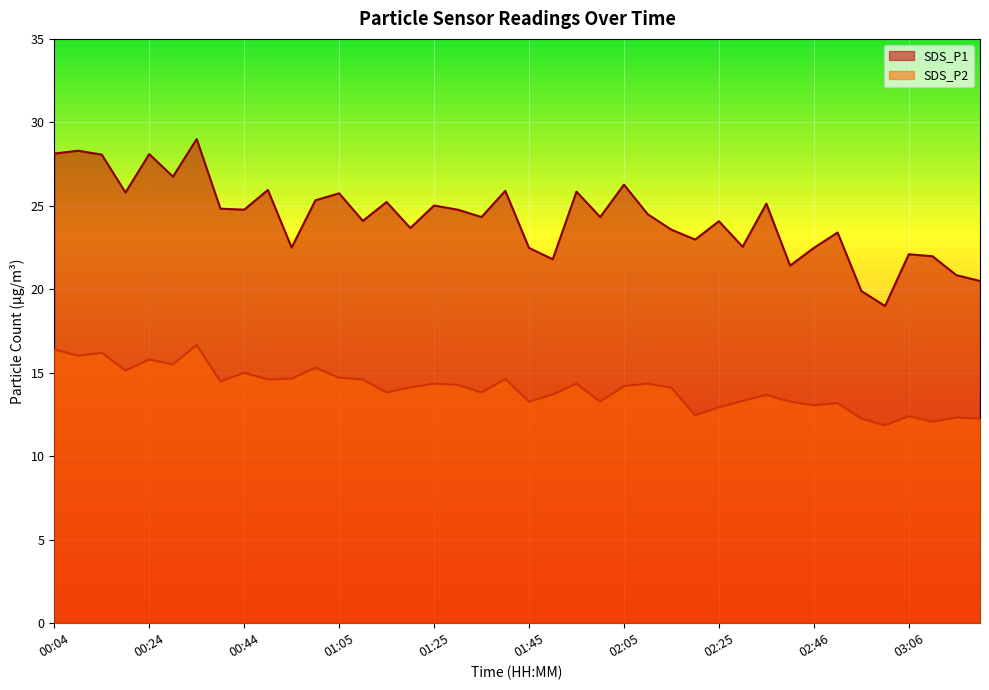

Reading left to right, transcribe all the data shown in this chart.

SDS_P1: 00:04=28.1	00:09=28.3	00:14=28.1	00:19=25.8	00:24=28.1	00:29=26.8	00:34=29.0	00:39=24.8	00:44=24.8	00:49=25.9	00:54=22.5	01:00=25.3	01:05=25.8	01:10=24.1	01:15=25.2	01:20=23.7	01:25=25.0	01:30=24.8	01:35=24.3	01:40=25.9	01:45=22.5	01:50=21.8	01:55=25.9	02:00=24.3	02:05=26.3	02:10=24.5	02:15=23.6	02:20=23.0	02:25=24.1	02:30=22.6	02:36=25.1	02:41=21.4	02:46=22.5	02:51=23.4	02:56=19.9	03:01=19.0	03:06=22.1	03:11=22.0	03:16=20.9	03:21=20.5
SDS_P2: 00:04=16.4	00:09=16.0	00:14=16.2	00:19=15.1	00:24=15.8	00:29=15.5	00:34=16.7	00:39=14.5	00:44=15.0	00:49=14.6	00:54=14.7	01:00=15.3	01:05=14.7	01:10=14.6	01:15=13.8	01:20=14.1	01:25=14.3	01:30=14.3	01:35=13.8	01:40=14.6	01:45=13.3	01:50=13.7	01:55=14.3	02:00=13.3	02:05=14.2	02:10=14.3	02:15=14.1	02:20=12.4	02:25=12.9	02:30=13.3	02:36=13.7	02:41=13.3	02:46=13.1	02:51=13.2	02:56=12.2	03:01=11.8	03:06=12.4	03:11=12.1	03:16=12.3	03:21=12.2